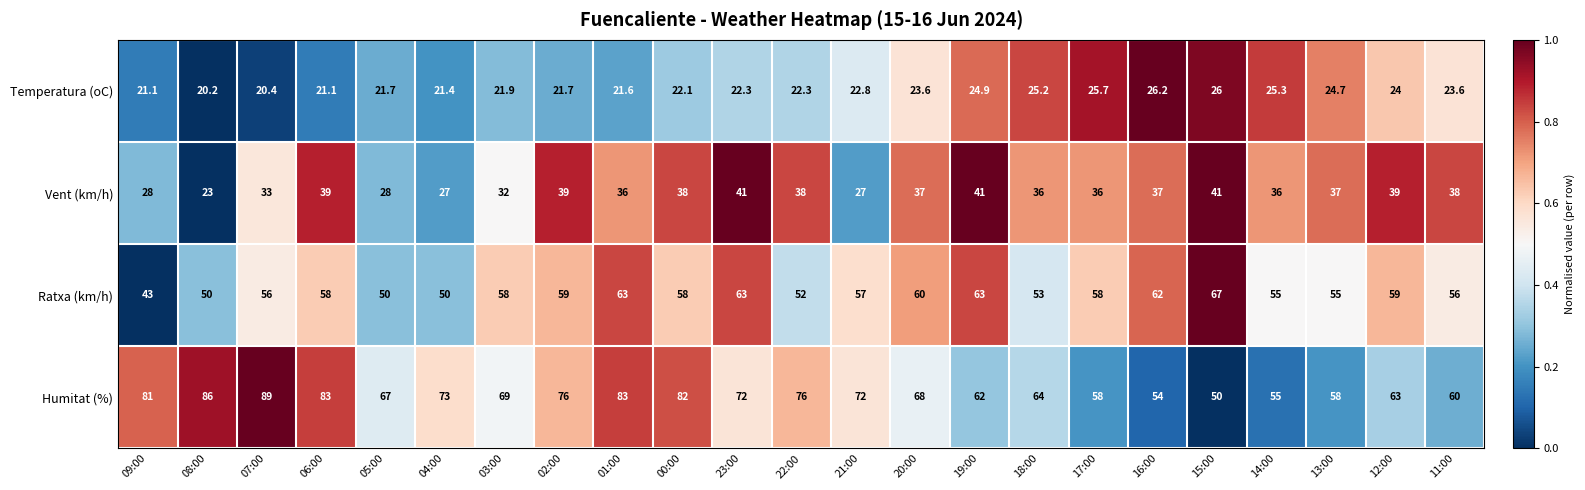

Which category has the lowest value across all series?

08:00